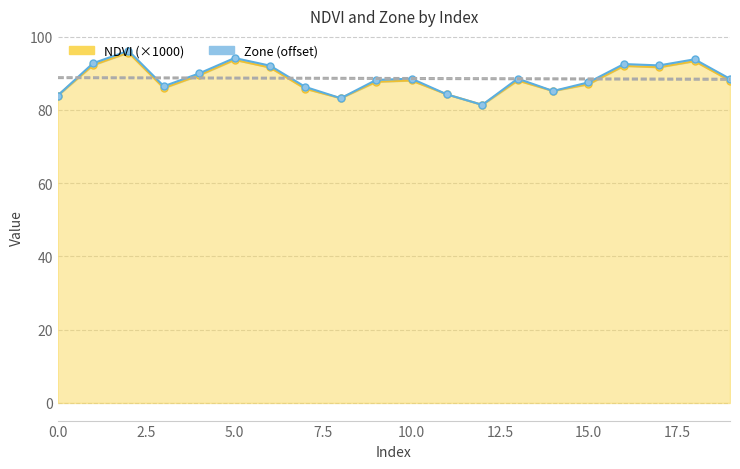

List the series in order of their overall mean, lowest first.

NDVI line, Zone line